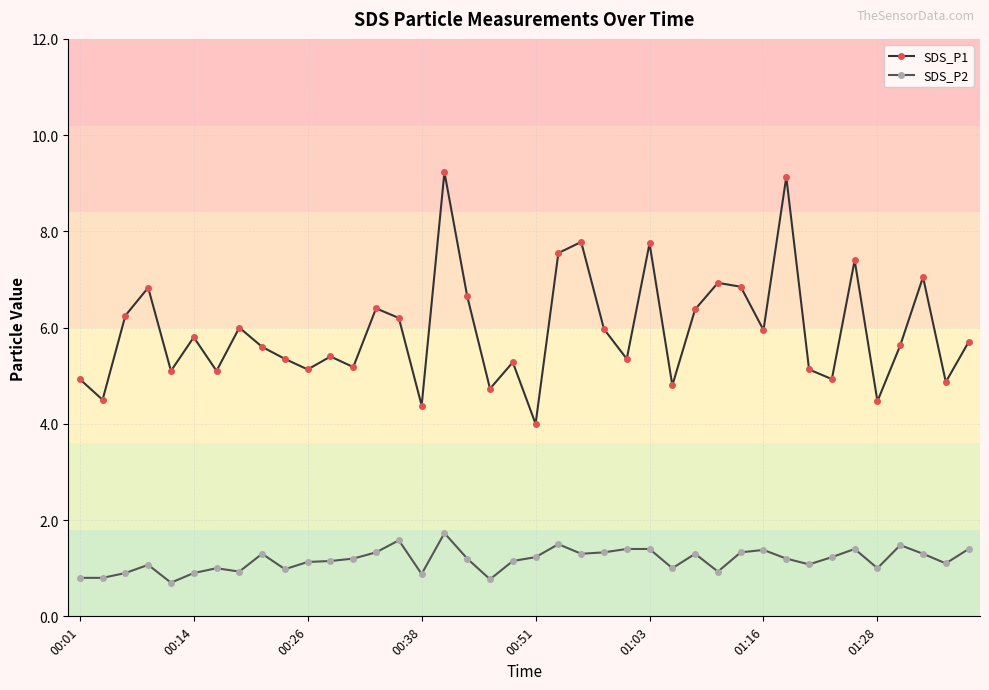

List the series in order of their overall mean, highest first.

SDS_P1, SDS_P2